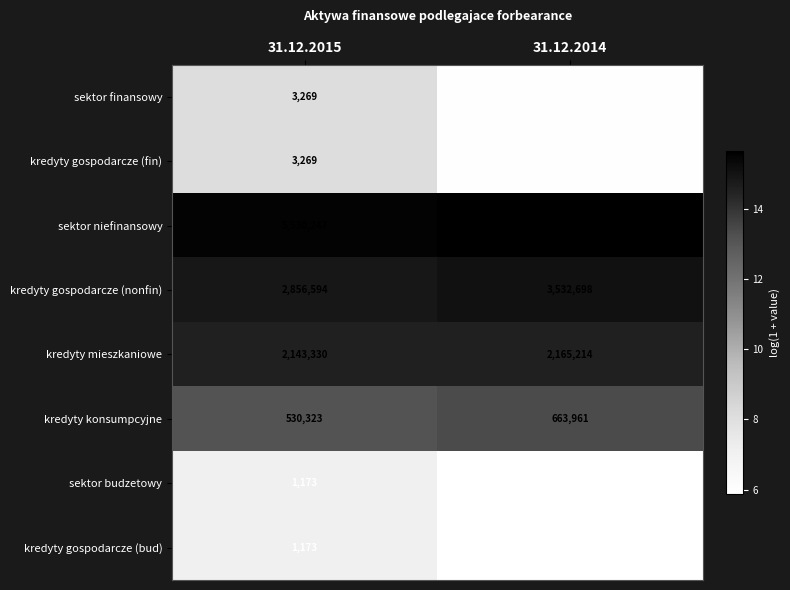

Reading right to left, extract all data points from this chart.

sektor finansowy: 395	3269
kredyty gospodarcze (fin): 395	3269
sektor niefinansowy: 6361873	5530247
kredyty gospodarcze (nonfin): 3532698	2856594
kredyty mieszkaniowe: 2165214	2143330
kredyty konsumpcyjne: 663961	530323
sektor budzetowy: 359	1173
kredyty gospodarcze (bud): 359	1173